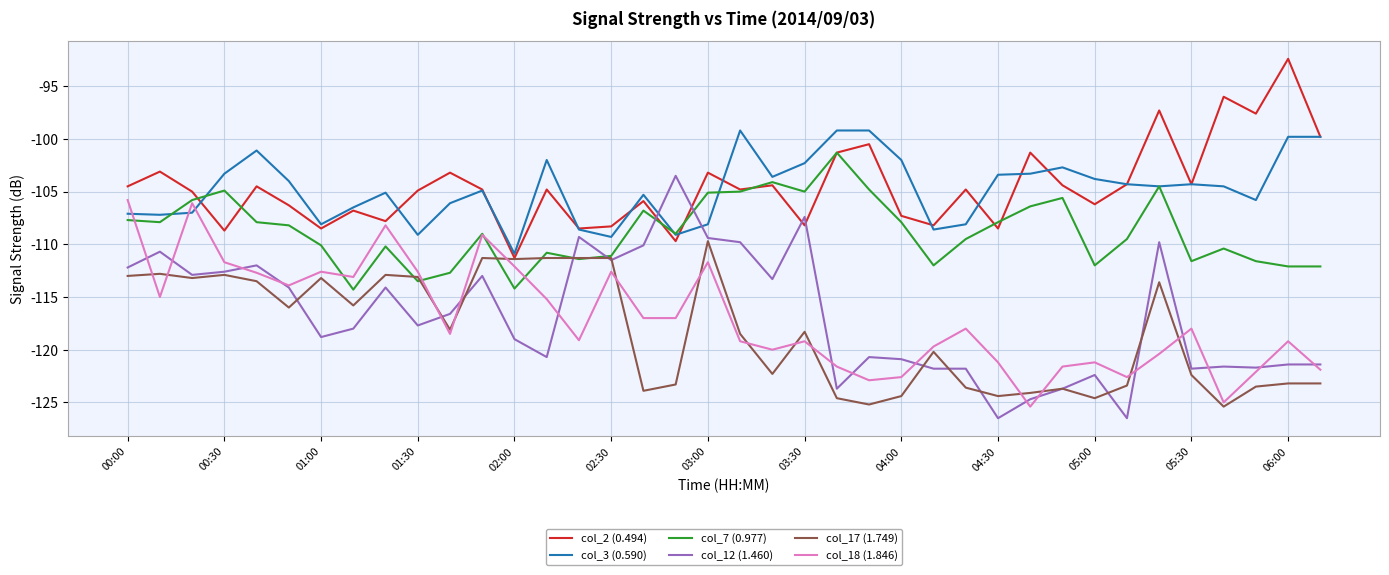

How many lines are shown in the chart?

6